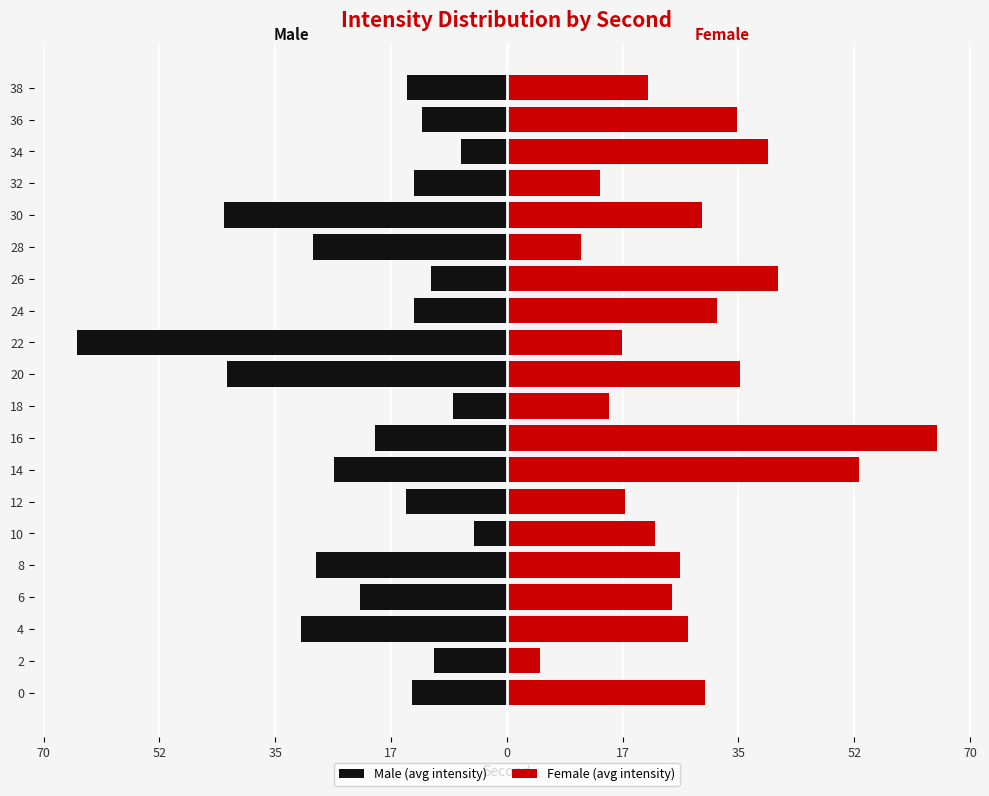

What is the value of the Male (avg intensity) bar at the 10th from the left?

-8.2